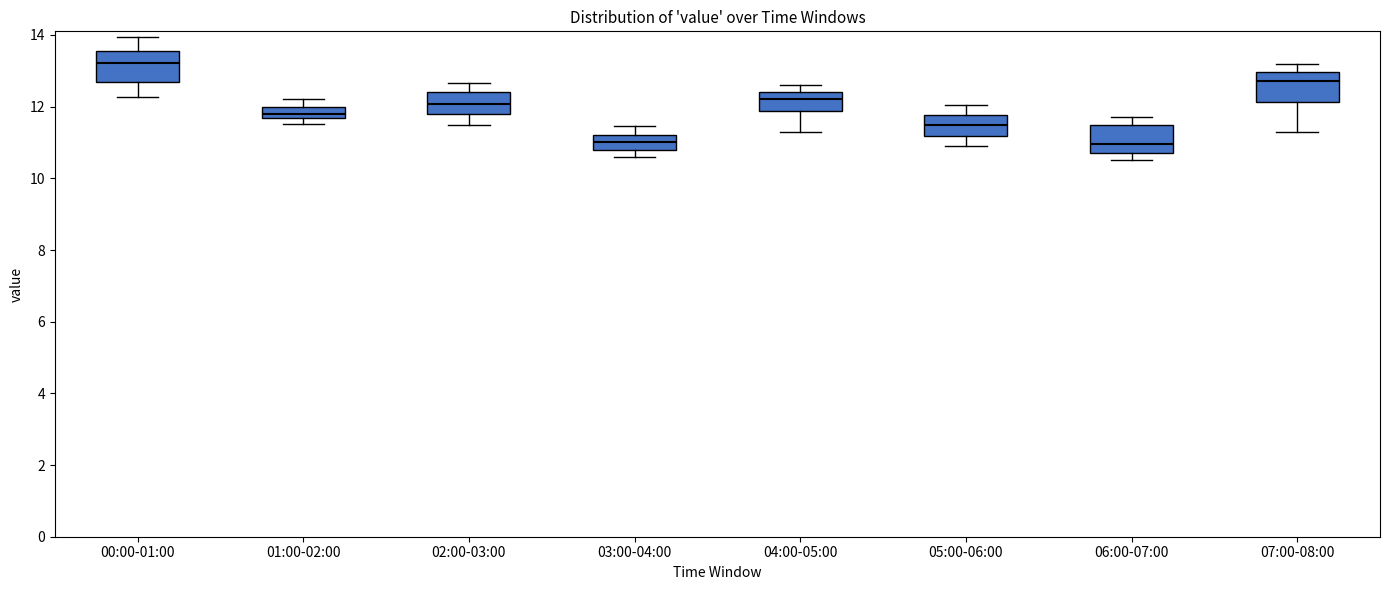

Reading left to right, read every box against the y-axis: the position of its median line, the range the box covers, and the ends of its whiskers. The values are not printed on the chart, so give them approximately, as read against the axis.

00:00-01:00: median 13.2, box 12.6 to 13.6, whiskers 12.2 to 14.0
01:00-02:00: median 11.8, box 11.6 to 12.0, whiskers 11.6 (below the box's lower edge) to 12.2
02:00-03:00: median 12.0, box 11.8 to 12.4, whiskers 11.6 to 12.6
03:00-04:00: median 11.0, box 10.8 to 11.2, whiskers 10.6 to 11.4
04:00-05:00: median 12.2, box 11.8 to 12.4, whiskers 11.4 to 12.6
05:00-06:00: median 11.4, box 11.2 to 11.8, whiskers 11.0 to 12.0
06:00-07:00: median 11.0, box 10.8 to 11.6, whiskers 10.6 to 11.8
07:00-08:00: median 12.8, box 12.2 to 13.0, whiskers 11.4 to 13.2